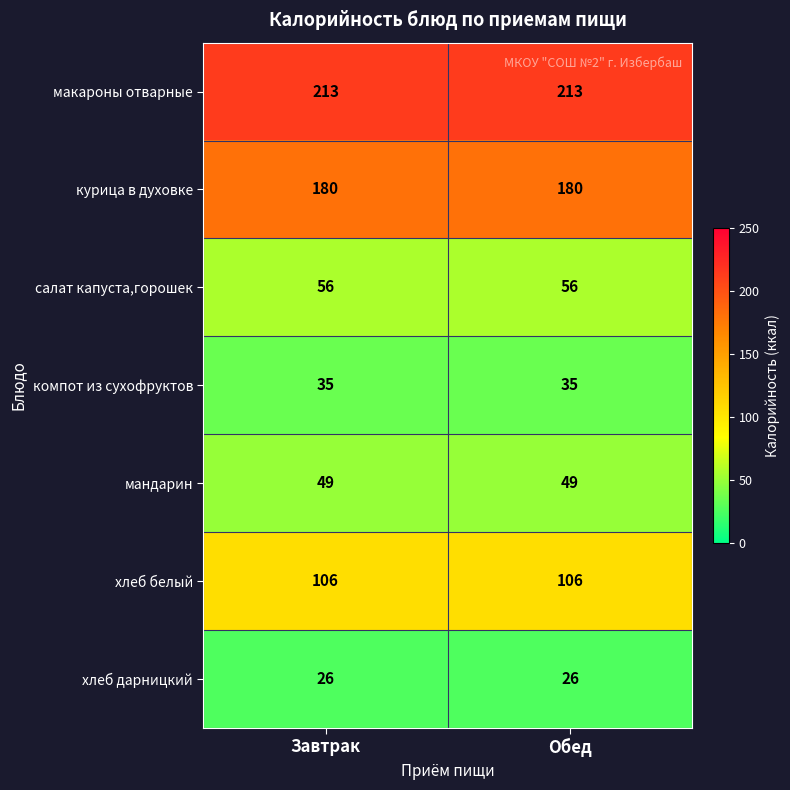

At Завтрак, list the series in order from largest to smallest.

макароны отварные, курица в духовке, хлеб белый, салат капуста,горошек, мандарин, компот из сухофруктов, хлеб дарницкий